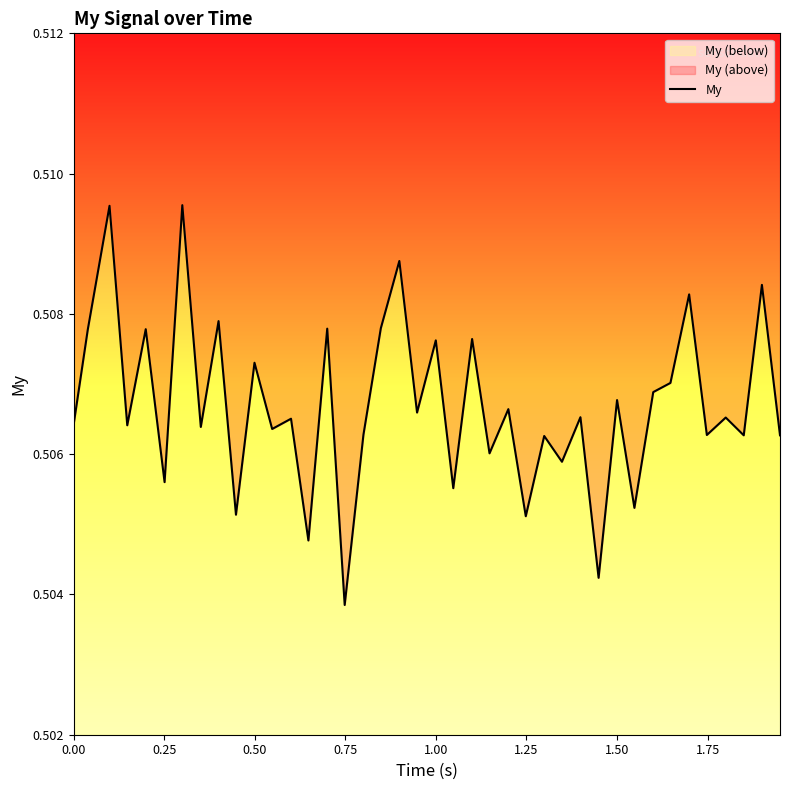

What is the value of the 36th point from the left?

0.5